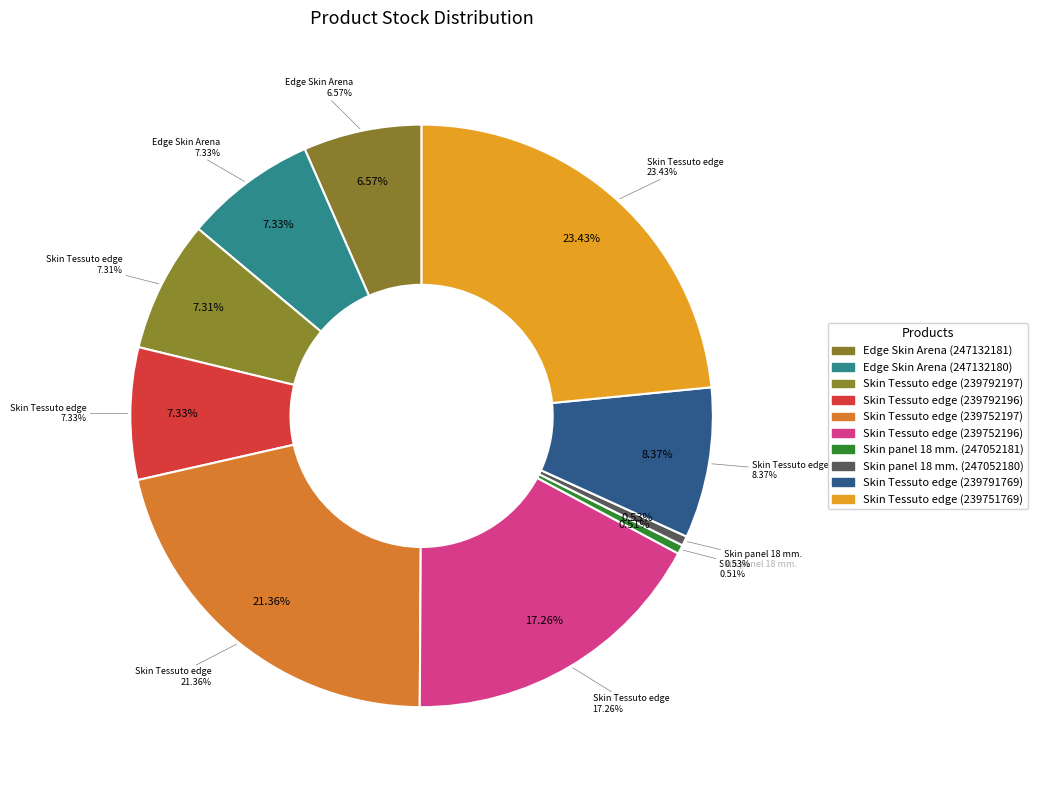

Combined, do Skin panel 18 mm. (247052180) and Edge Skin Arena (247132180) account for over 50%?

No